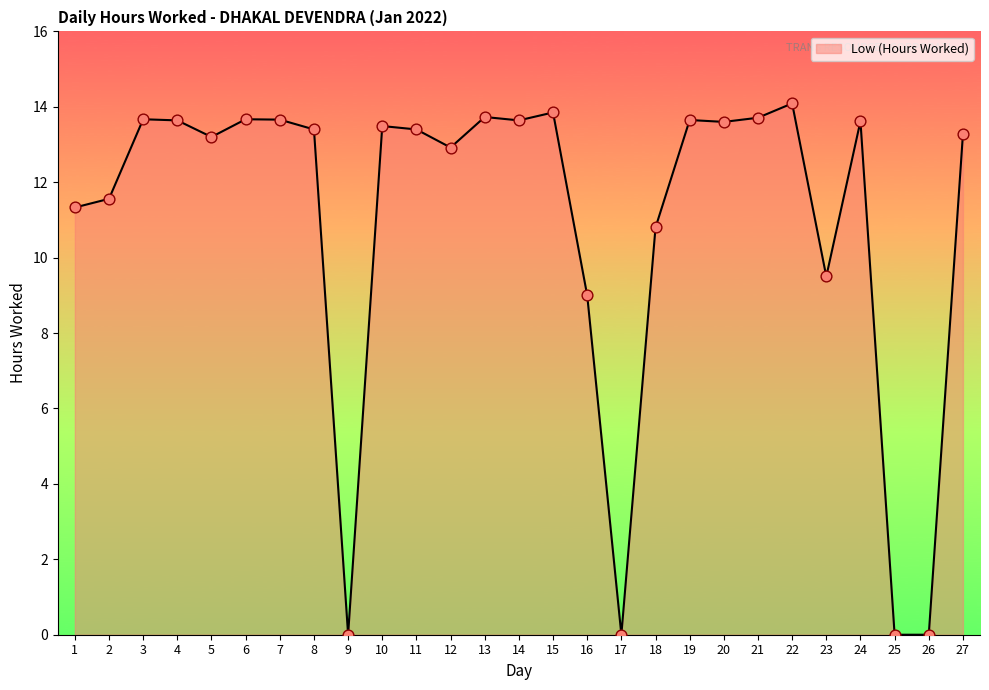

Approximately how many times larger is the value at 22 compared to 2?

1.2